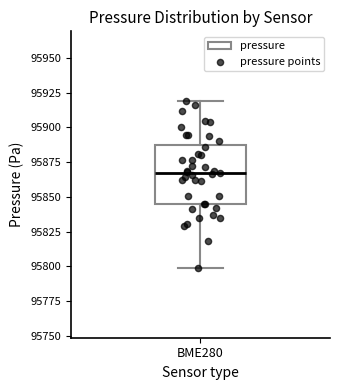

Where is the upper edge of the box for BME280 on the y-axis? The values are not printed on the chart, so give them approximately, as read against the axis.

95885